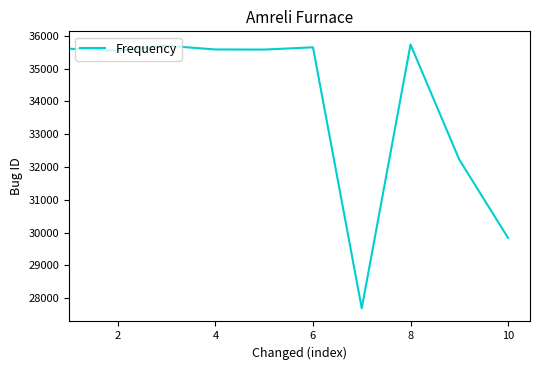

Is this an area chart (filled region under the line)?

No